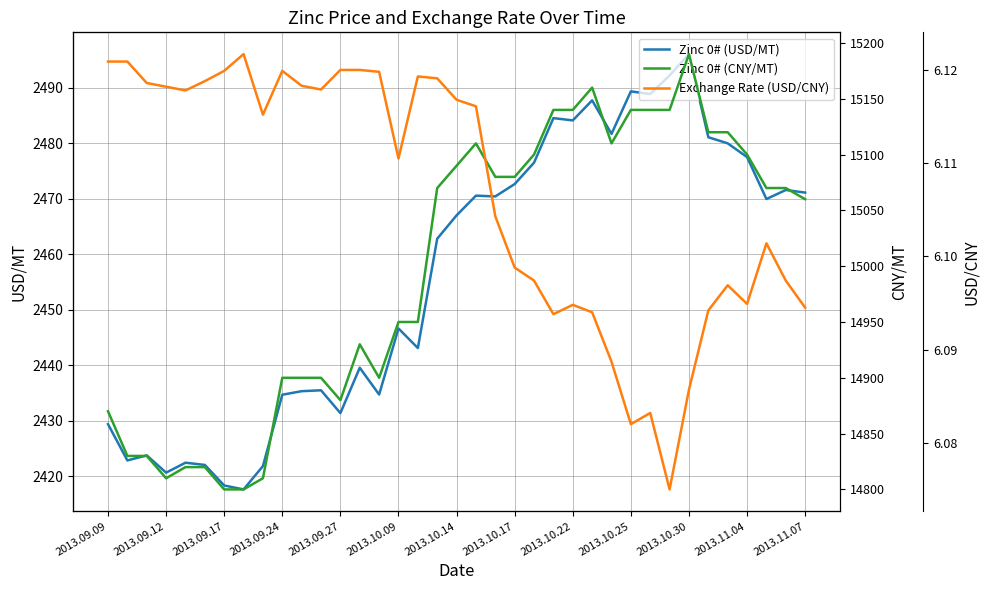

What is the sum of all Exchange Rate (USD/CNY) values?

225.9